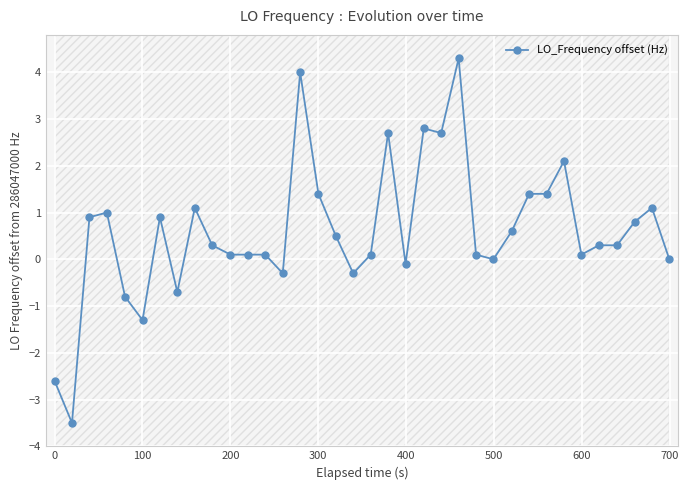

Reading left to right, transcribe all the data shown in this chart.

-2.6	-3.5	0.9	1.0	-0.8	-1.3	0.9	-0.7	1.1	0.3	0.1	0.1	0.1	-0.3	4.0	1.4	0.5	-0.3	0.1	2.7	-0.1	2.8	2.7	4.3	0.1	0.0	0.6	1.4	1.4	2.1	0.1	0.3	0.3	0.8	1.1	0.0